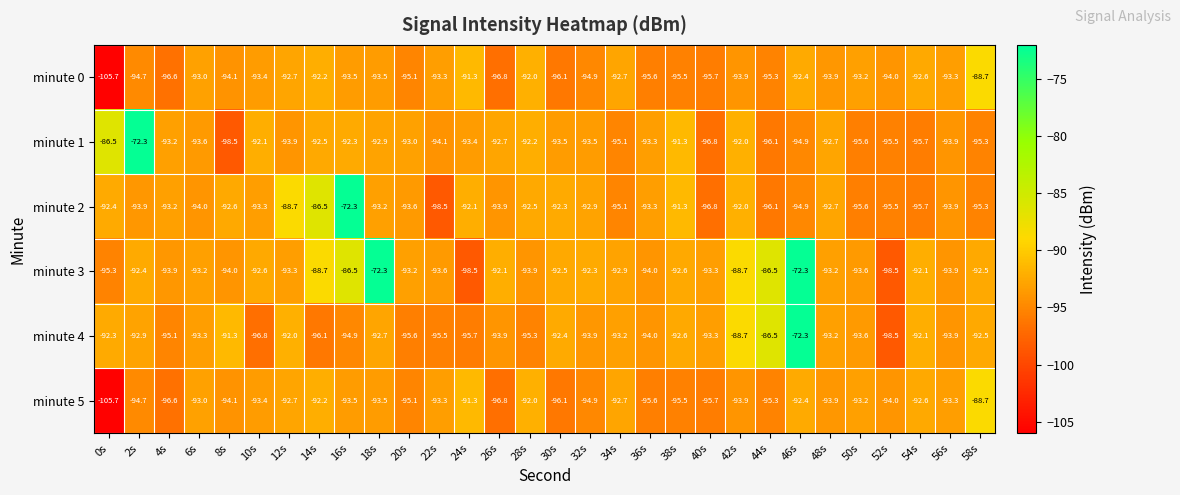

Which series changed the most between 8s and 32s?

minute 1